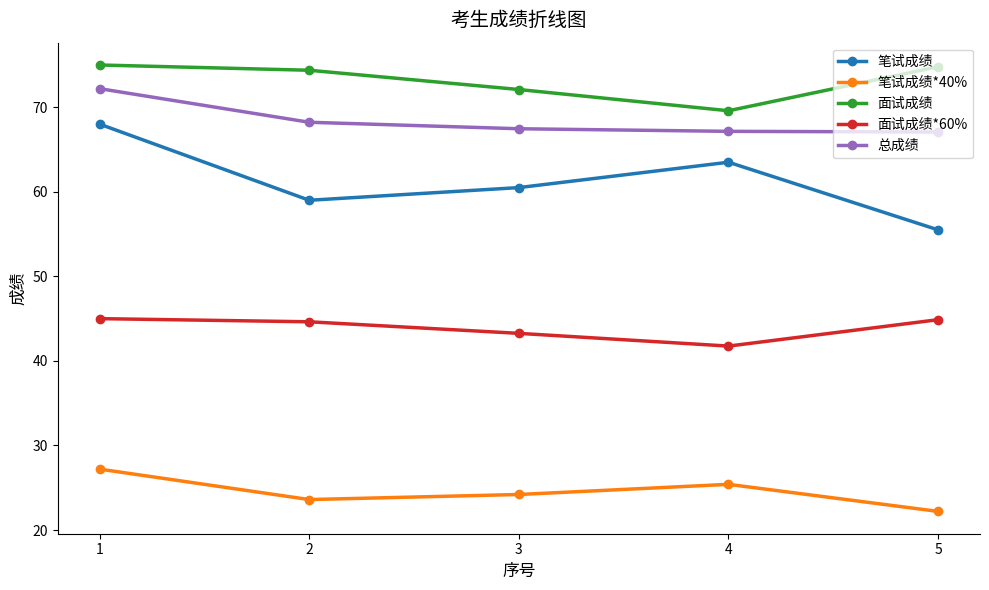

At 2, list the series in order from smallest to largest.

笔试成绩*40%, 面试成绩*60%, 笔试成绩, 总成绩, 面试成绩